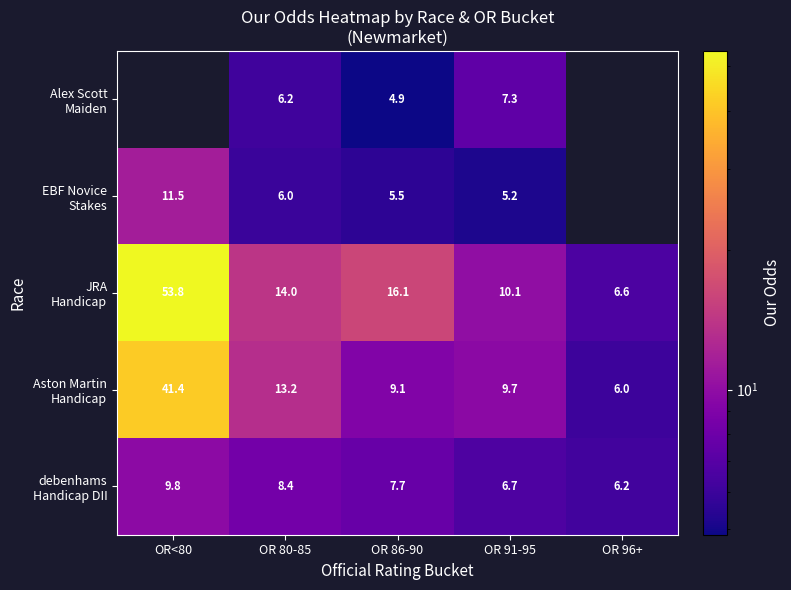

Is it true that Aston Martin Handicap equals 60.9 at OR<80?

False